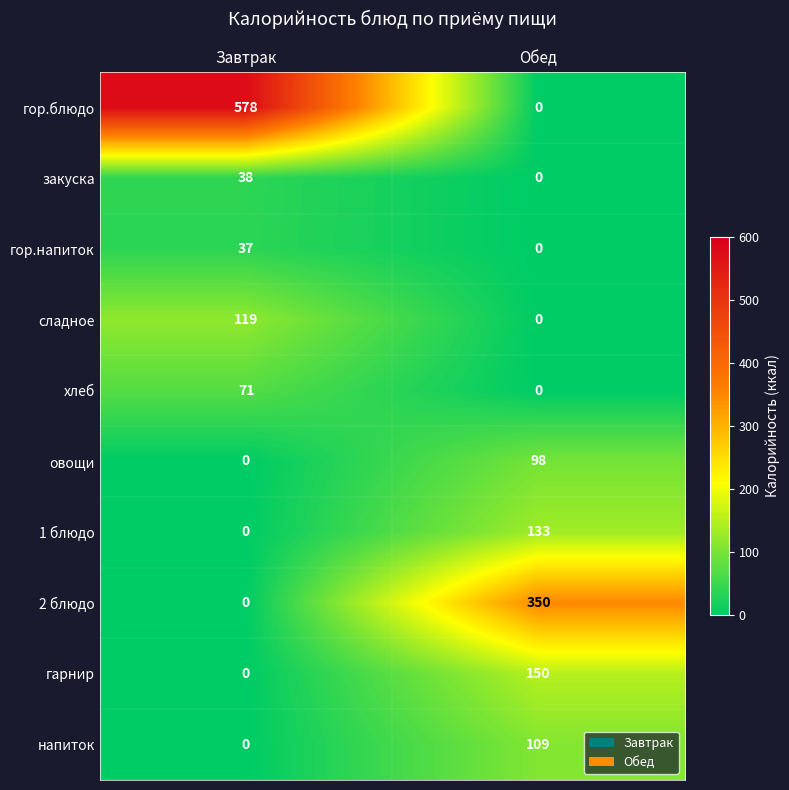

Which series changed the most between Завтрак and Обед?

гор.блюдо